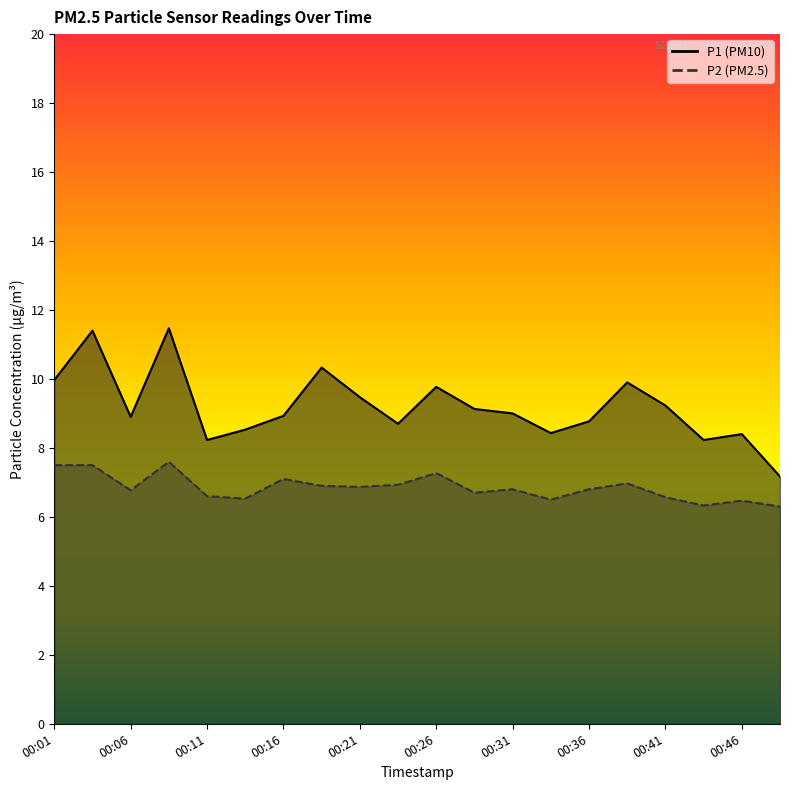

True or false: P1 and P2 intersect in this chart.

False